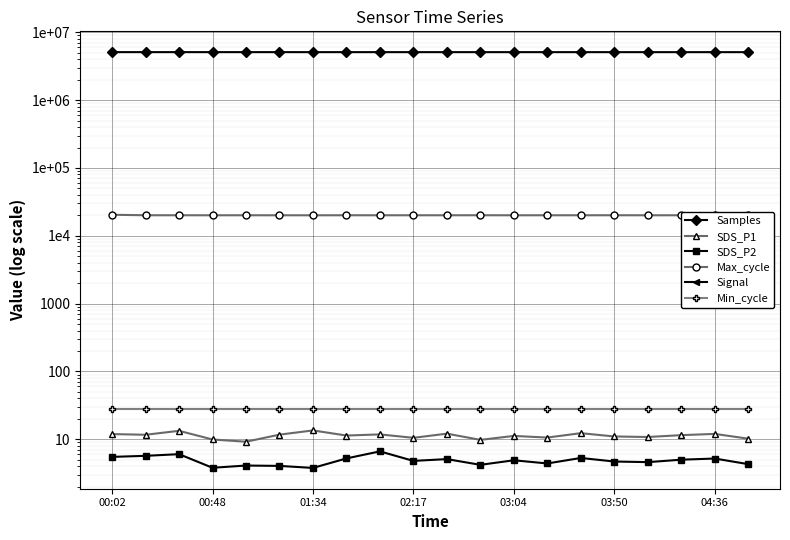

True or false: Samples has a value of 5089500.0 at 16.

True